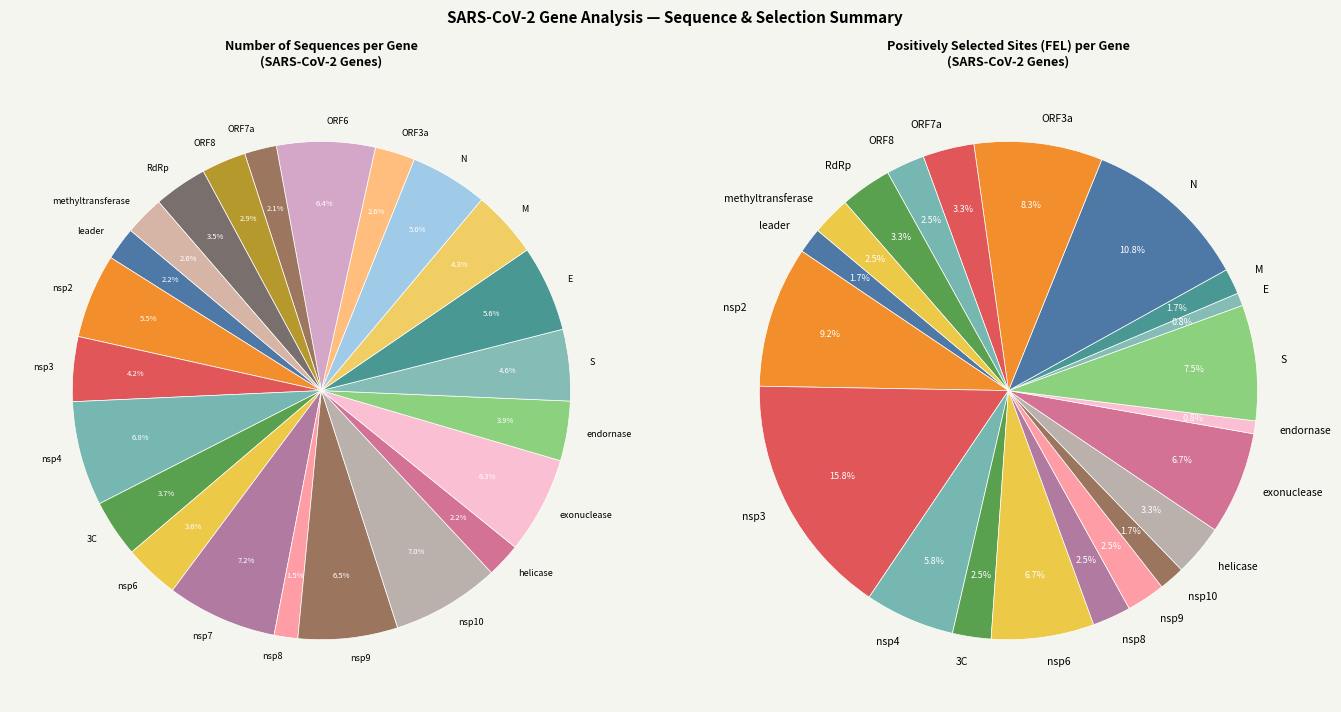

How much of the chart is everything except 7?

97.5%